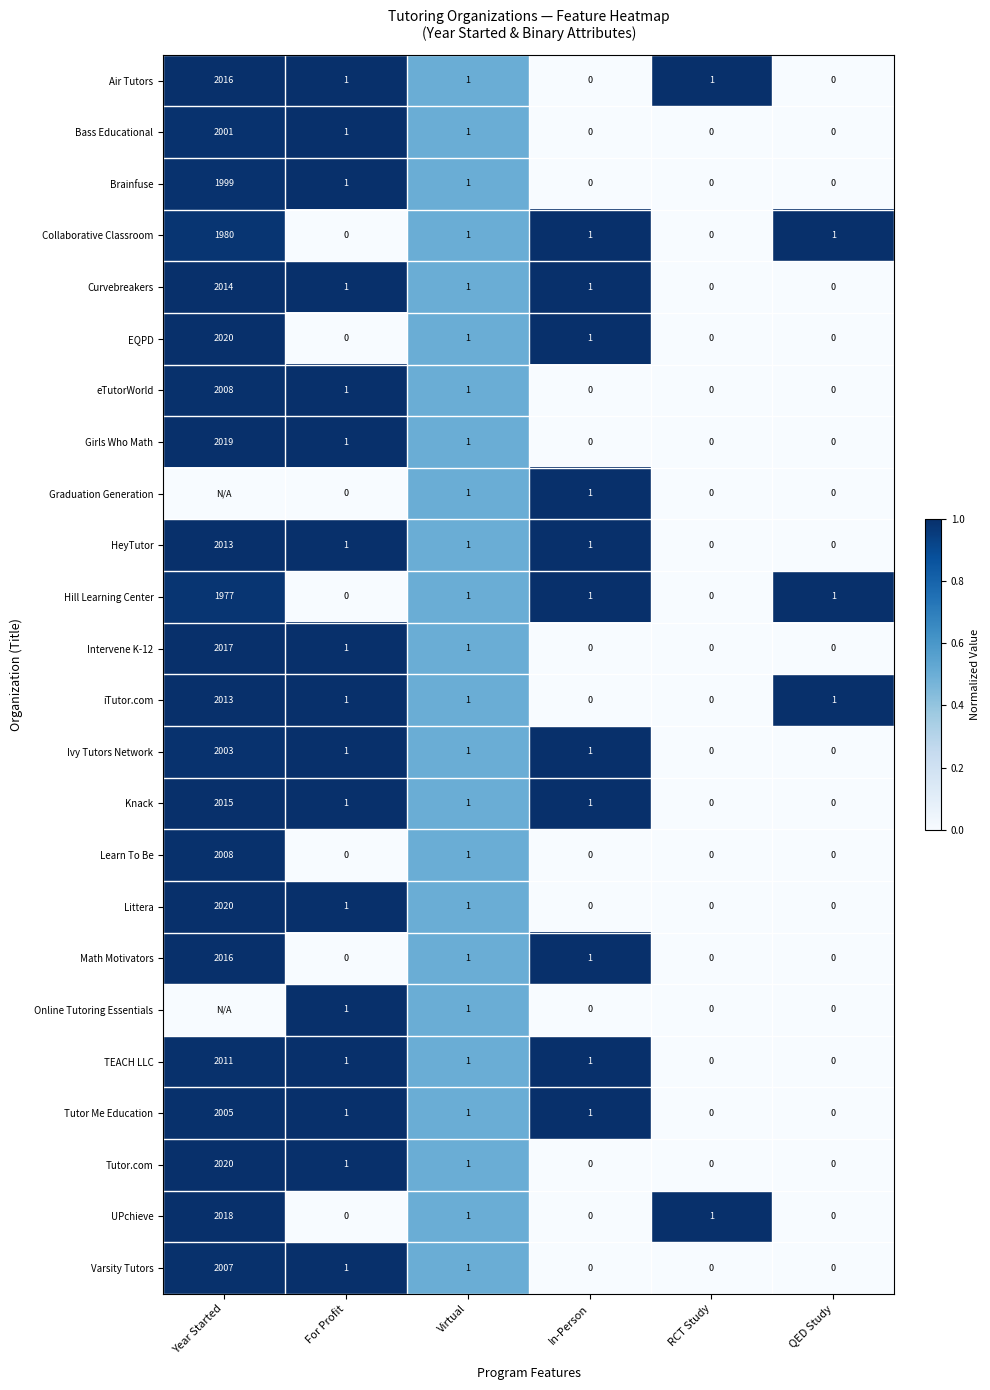

What is the difference between the maximum and minimum values in the Varsity Tutors series?

2007